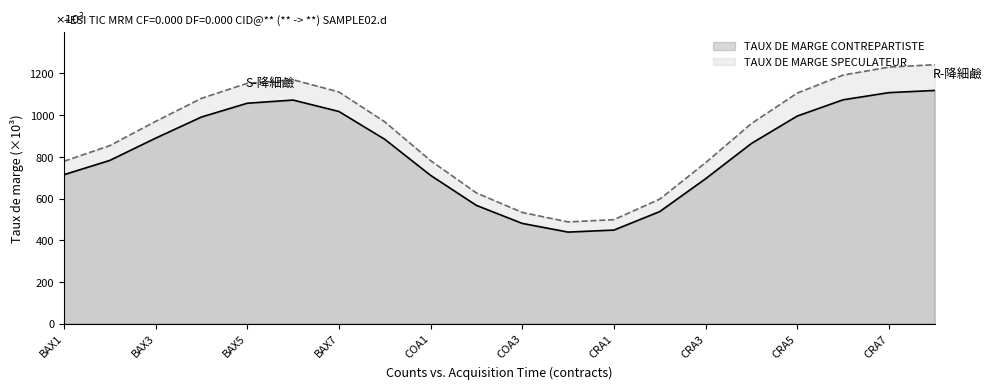

What is the difference between the maximum and second lowest values in the TAUX DE MARGE SPECULATEUR series?

743.5